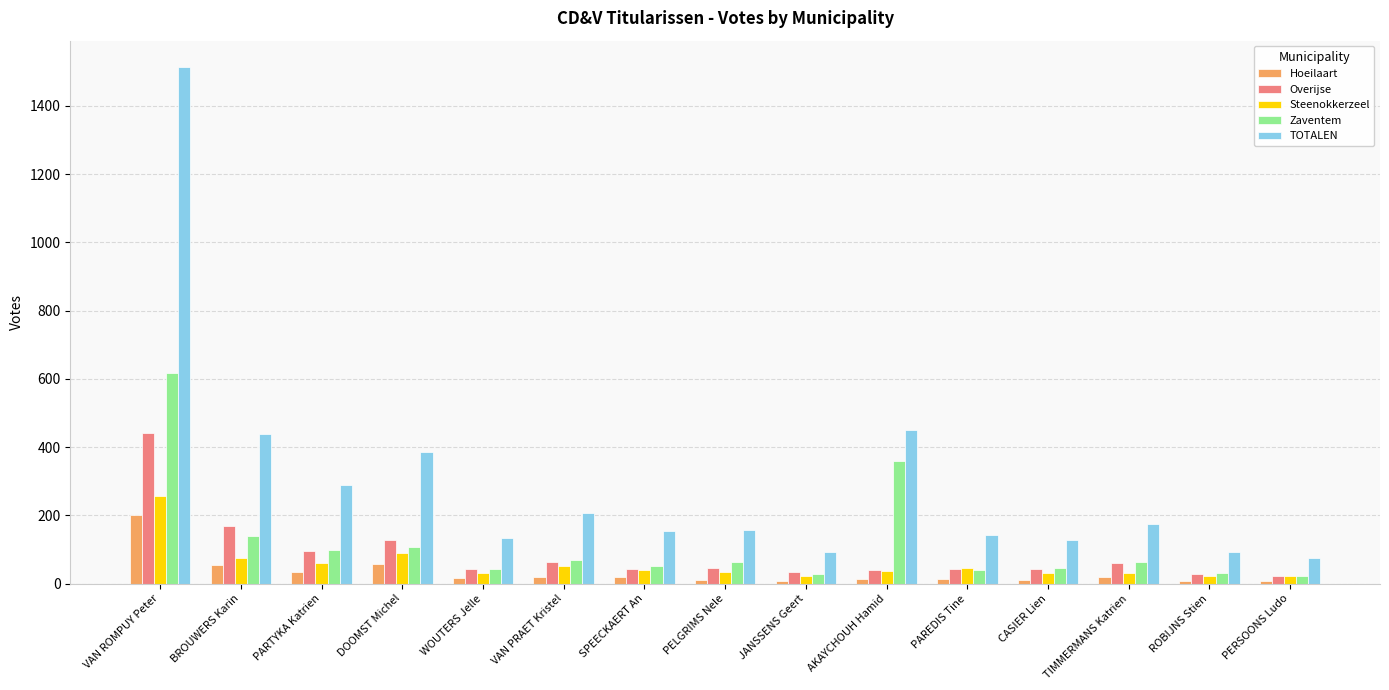

At which label does Steenokkerzeel first exceed 37?

VAN ROMPUY Peter